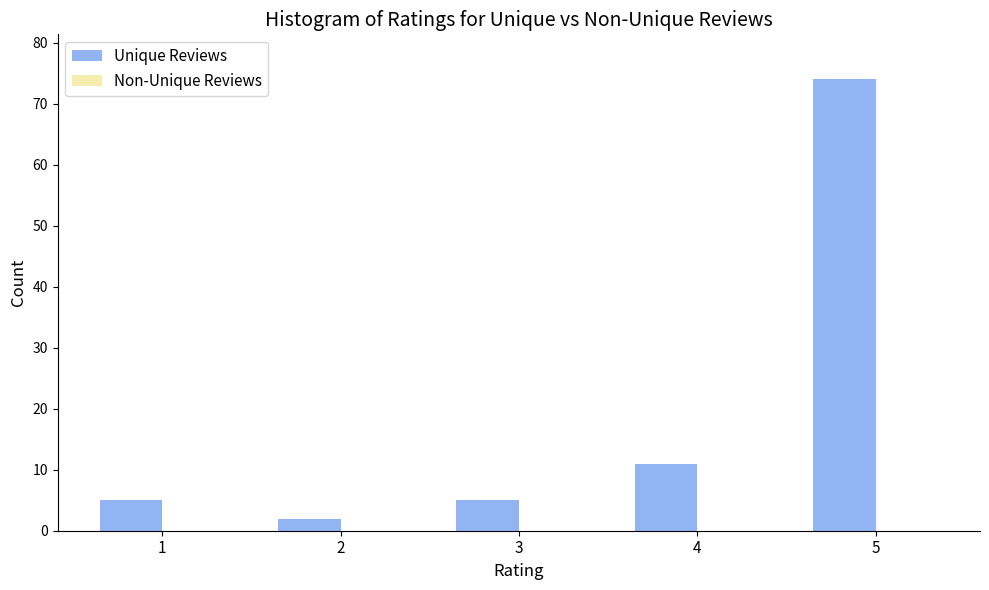

Reading left to right, list all the values displayed in this chart.

5	2	5	11	74